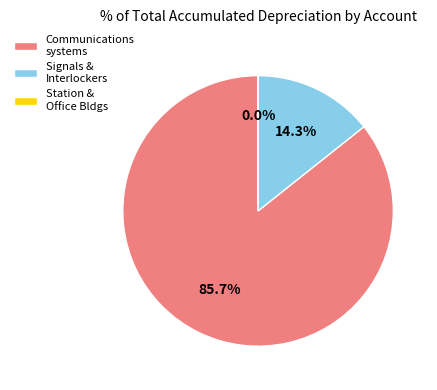

Is the sum of Signals & Interlockers and Communications systems greater than half?

Yes